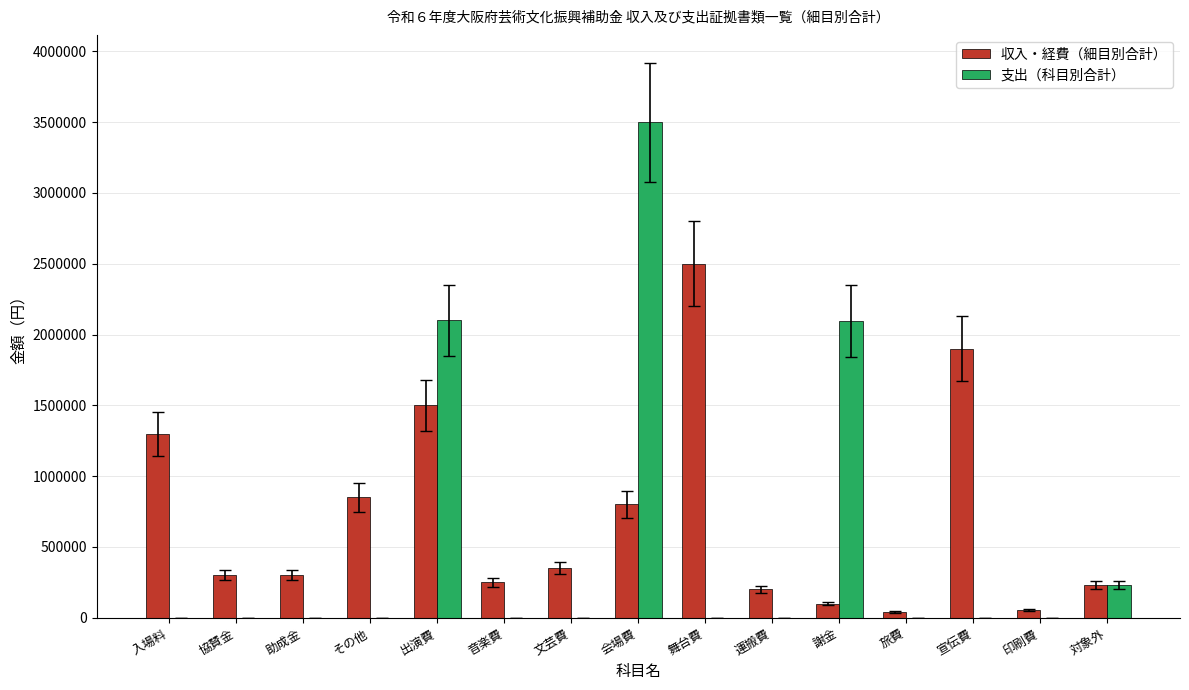

How many groups of bars are there?

15